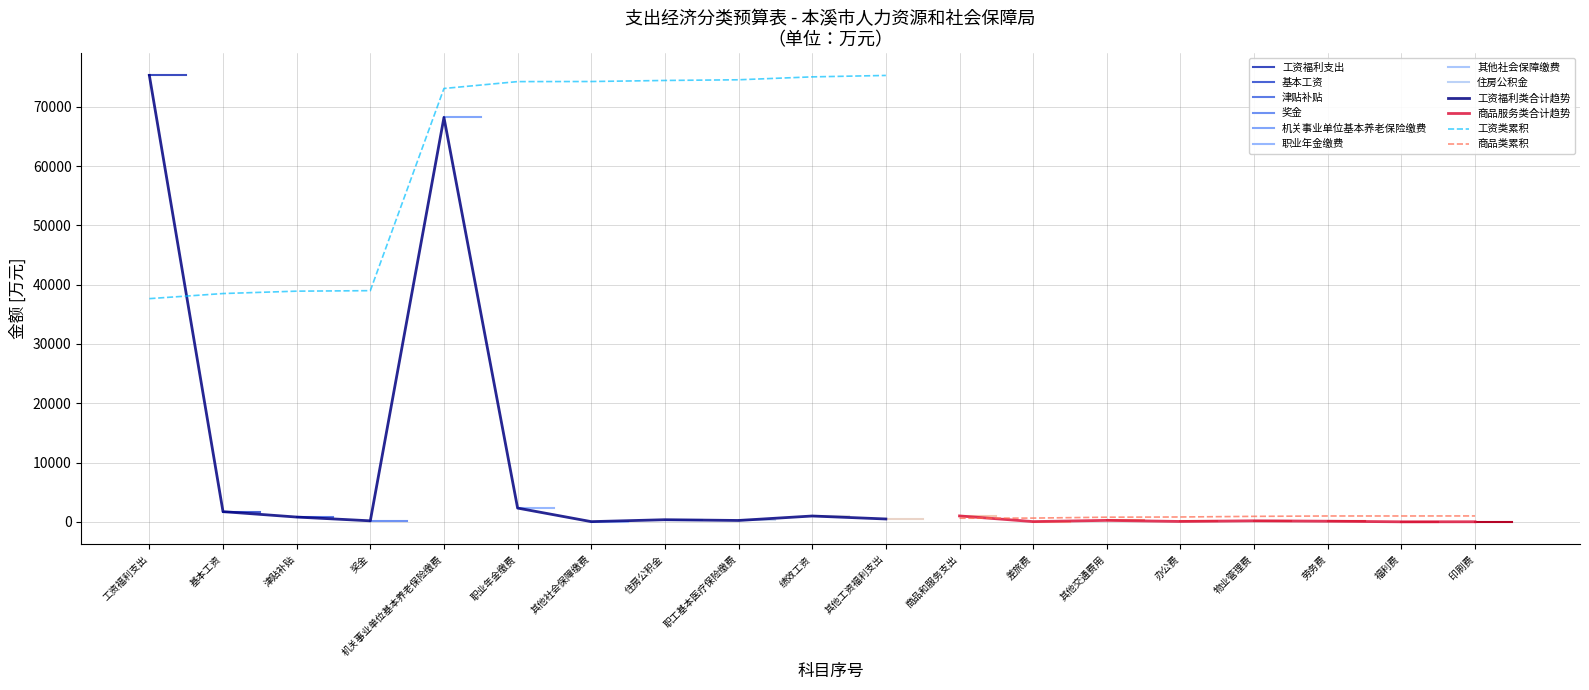

How many points are higher than both their immediate neighbors (excluding endpoints)?

6